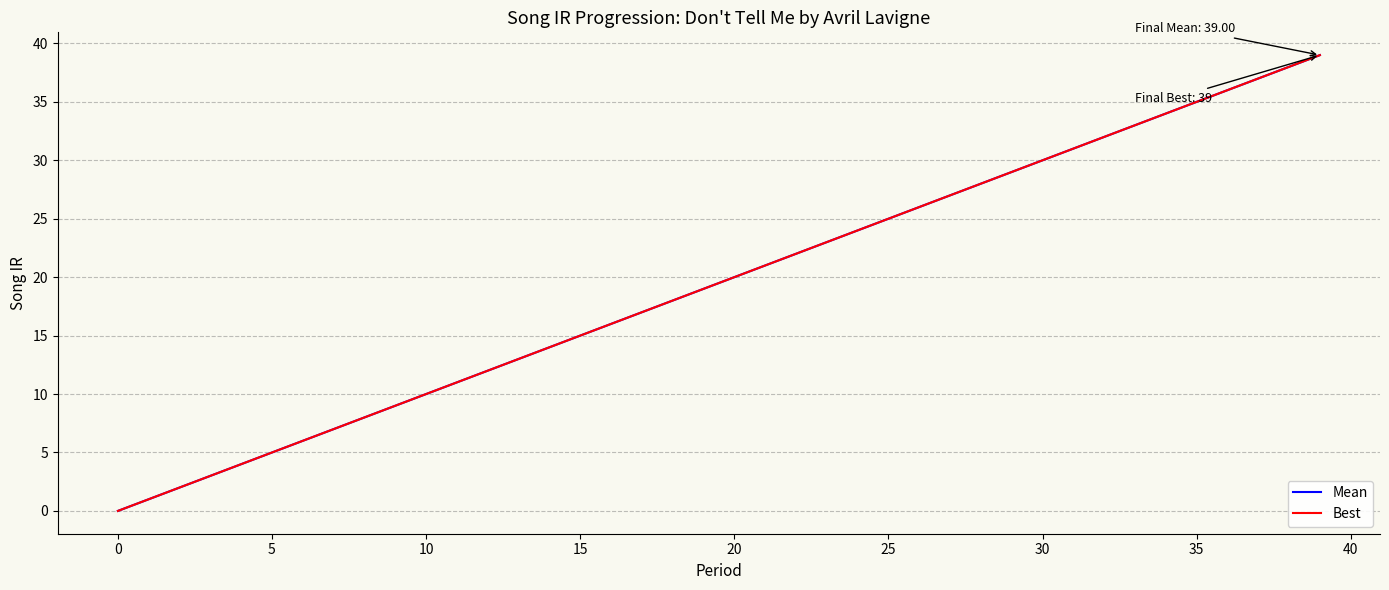

True or false: Mean has more than 0 interior local peaks.

False